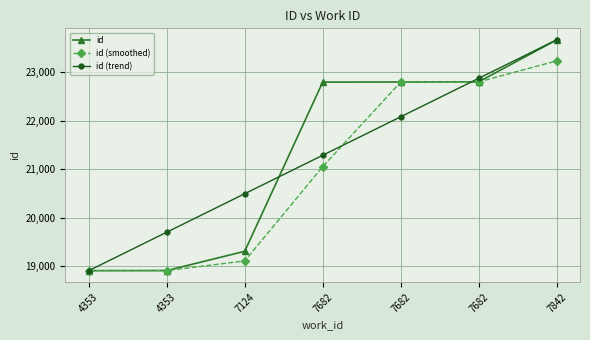

What is the smallest value displayed?

18907.0